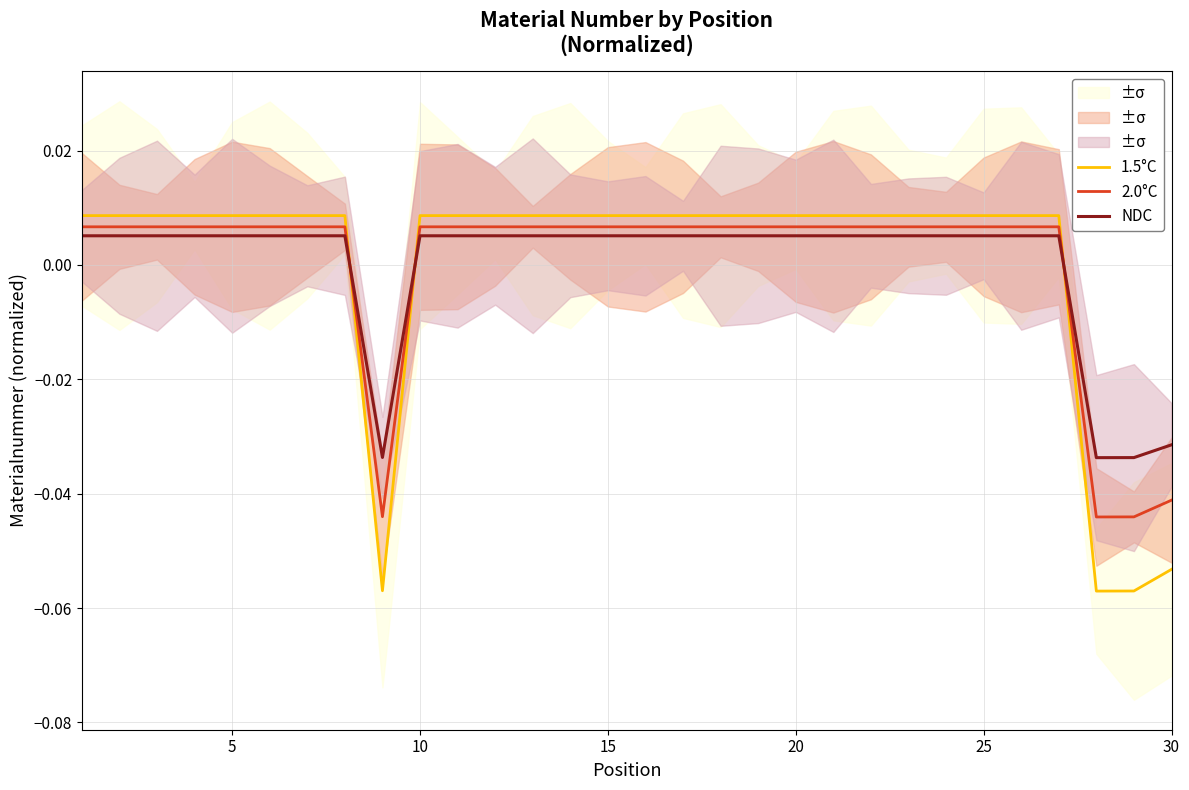

True or false: NDC and 1.5°C intersect in this chart.

True